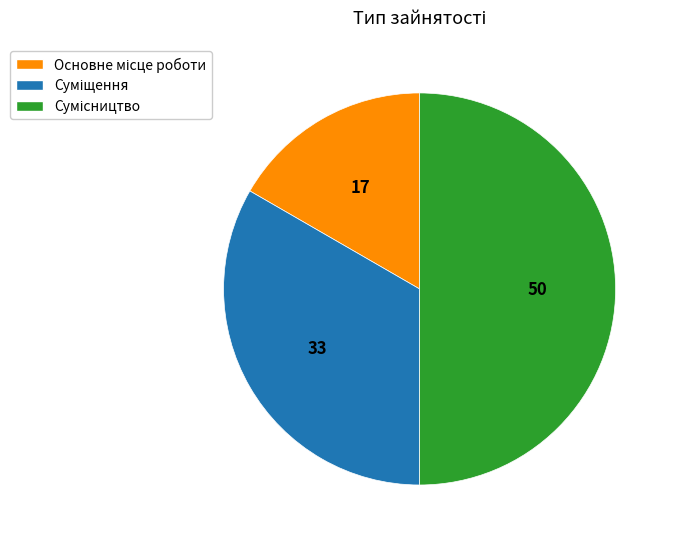

Count the number of slices in the pie.

3